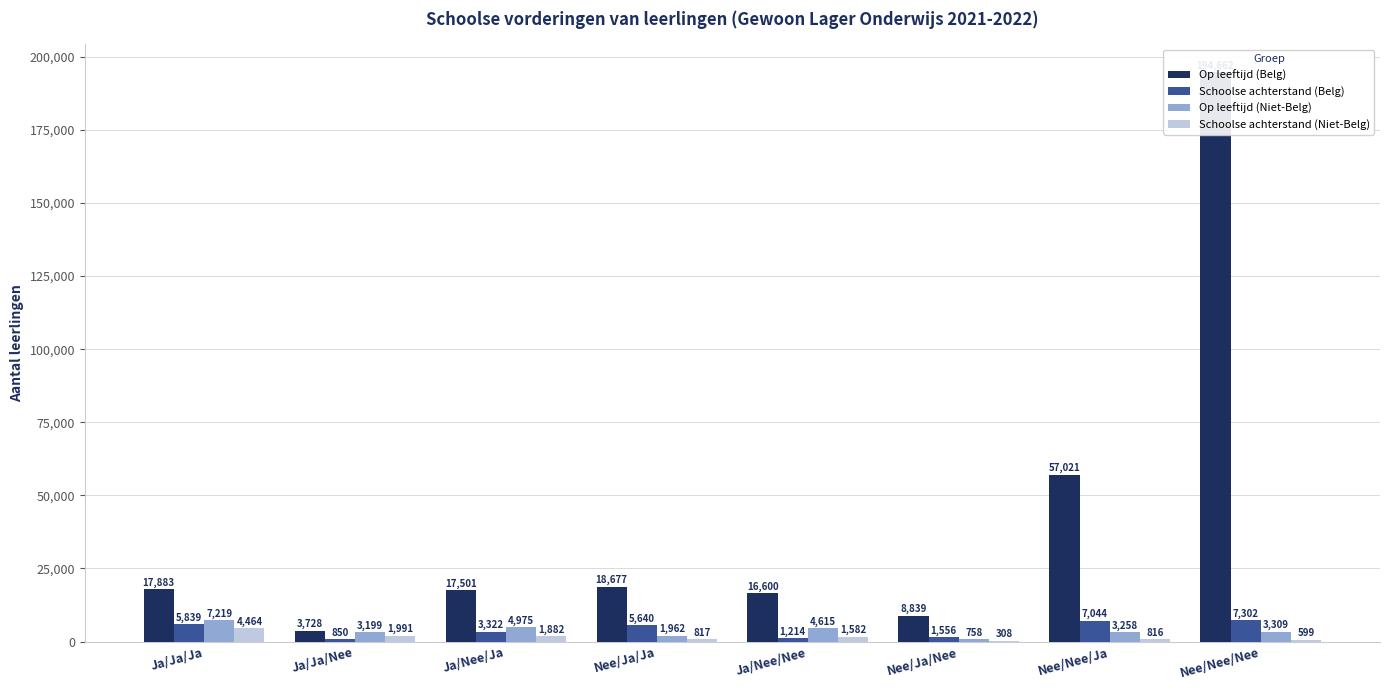

Which category has the highest value across all series?

Nee/Nee/Nee